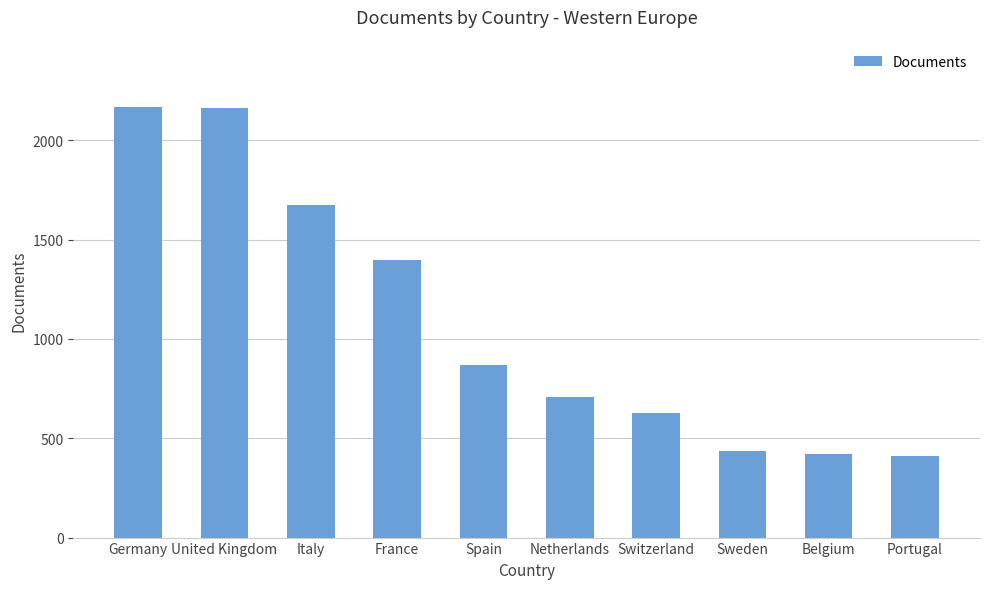

What is the maximum value shown in the chart?

2168